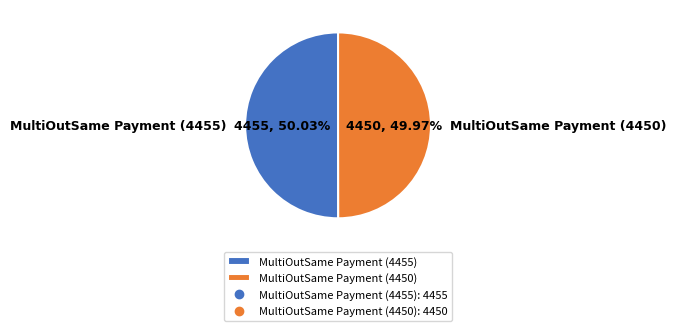

What portion of the pie excludes MultiOutSame Payment (4455)?

50.0%